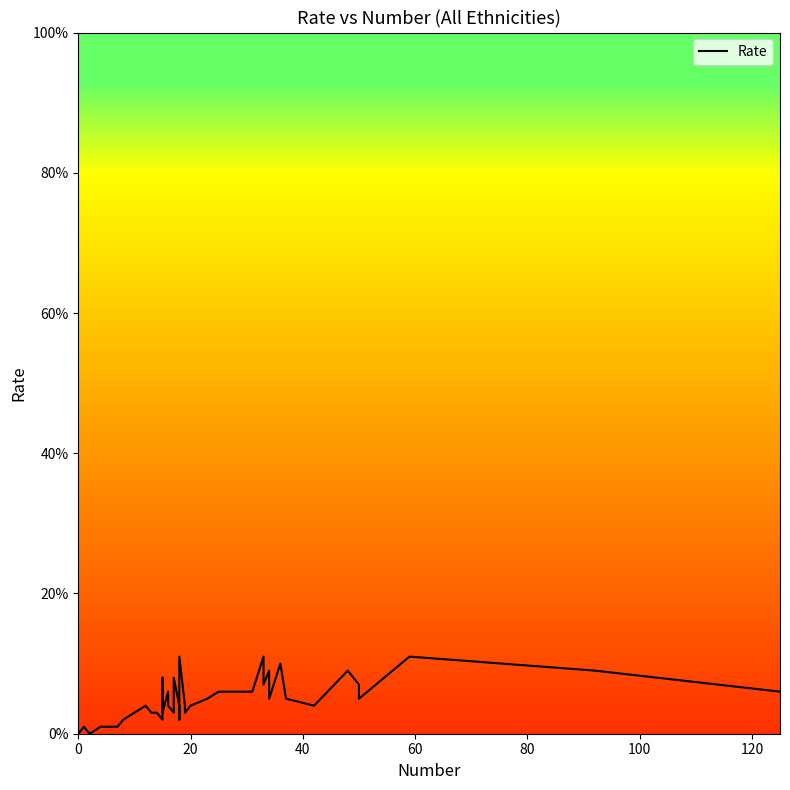

What is the difference between the second highest and second lowest values?

0.1